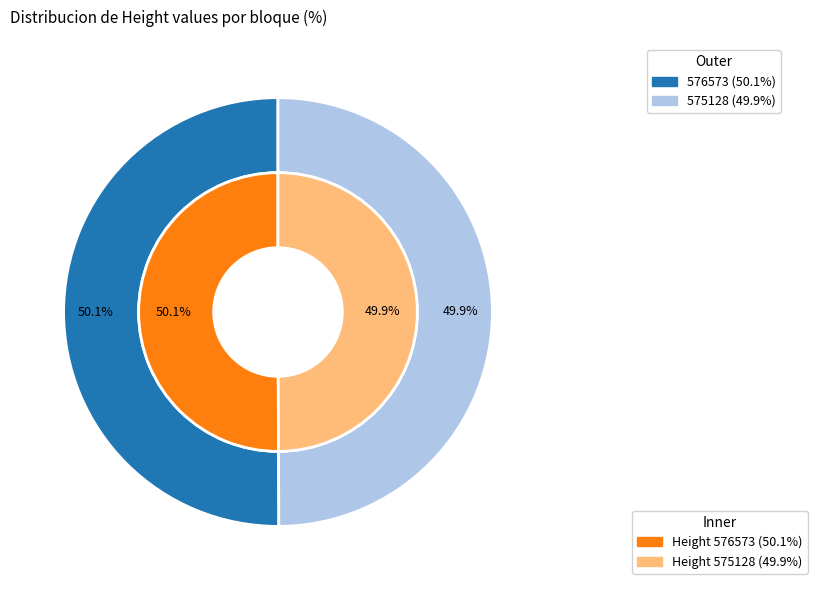

What is the change in value from 576573 to 575128?

-1445